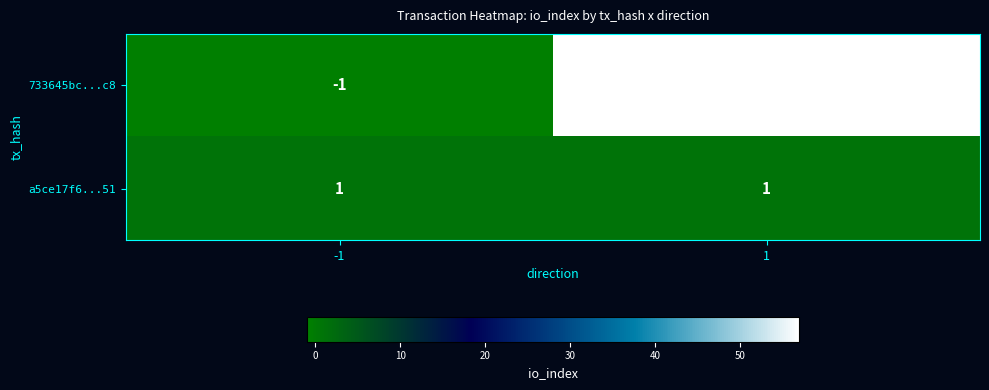

What is the difference between the maximum and minimum values in the 733645bc...c8 series?

58